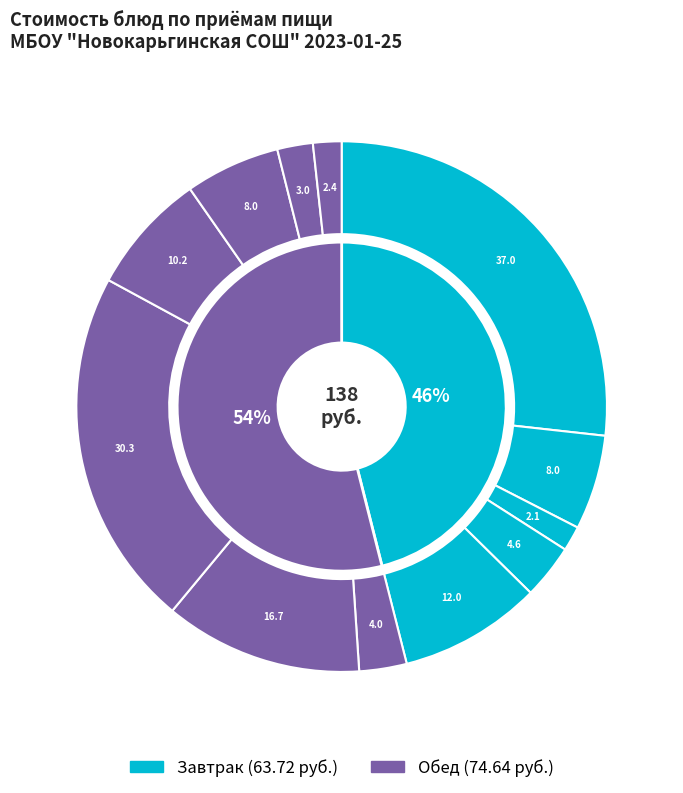

True or false: хлеб пшеничный (обед) accounts for 2% of the total.

True